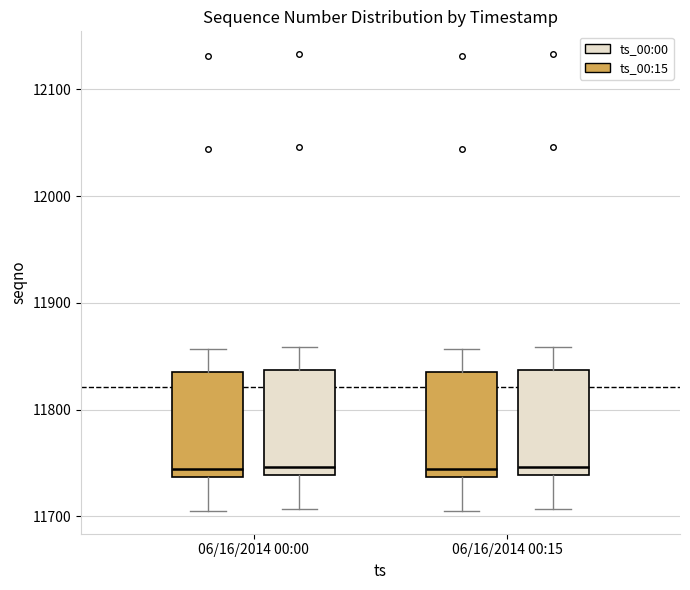

Reading left to right, transcribe this box plot: for each box, give where its median line is, the range the box spans, and where its two whiskers end, as read against the y-axis. The values are not printed on the chart, so give them approximately, as read against the axis.

06/16/2014 00:00 (ts_00:00): median 11740 (just above the box's lower edge), box 11740 to 11840, whiskers 11710 to 11860
06/16/2014 00:00 (ts_00:15): median 11750, box 11740 to 11840, whiskers 11710 to 11860
06/16/2014 00:15 (ts_00:00): median 11740 (just above the box's lower edge), box 11740 to 11840, whiskers 11710 to 11860
06/16/2014 00:15 (ts_00:15): median 11750, box 11740 to 11840, whiskers 11710 to 11860